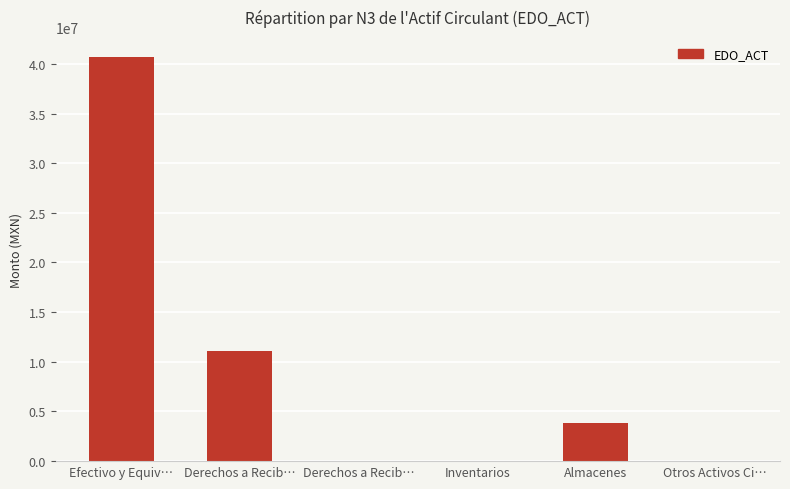

What is the average value?

9263406.6